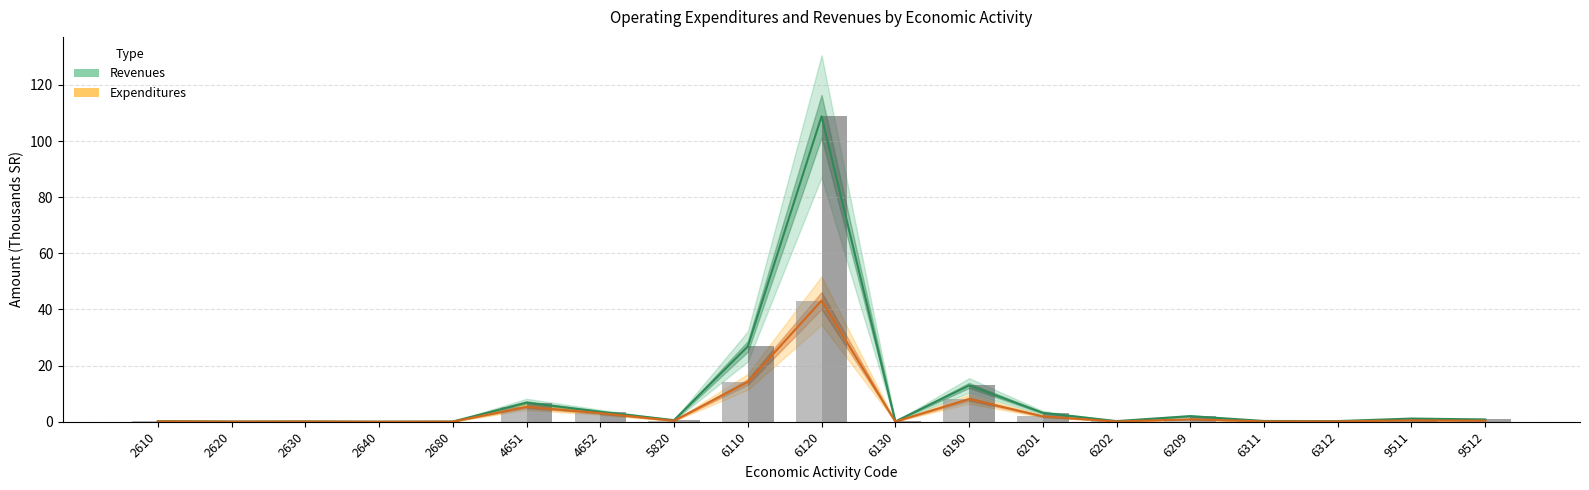

What is the difference between the highest and lowest values at 4652?

0.5